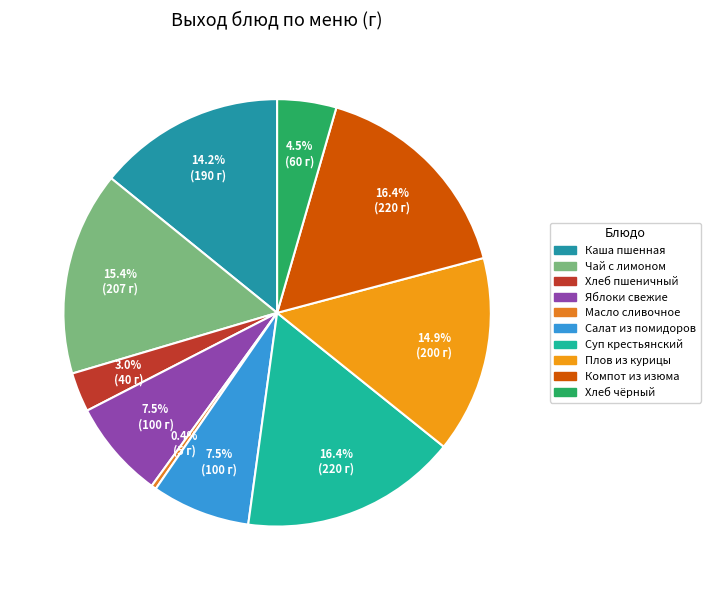

Rank the categories by value from lowest to highest.

Масло сливочное порциями, Хлеб пшеничный, Хлеб черн., Яблоки свежие, Салат из свежих помидоров с луком, Каша молочная пшенная с маслом, Плов из курицы, Чай с лимоном, Суп крестьянский с крупой и курицей, Компот из изюма